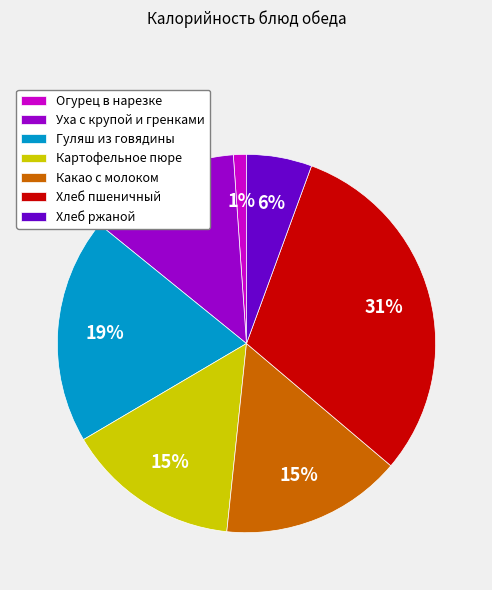

Is there any slice that represents more than half of the pie?

No